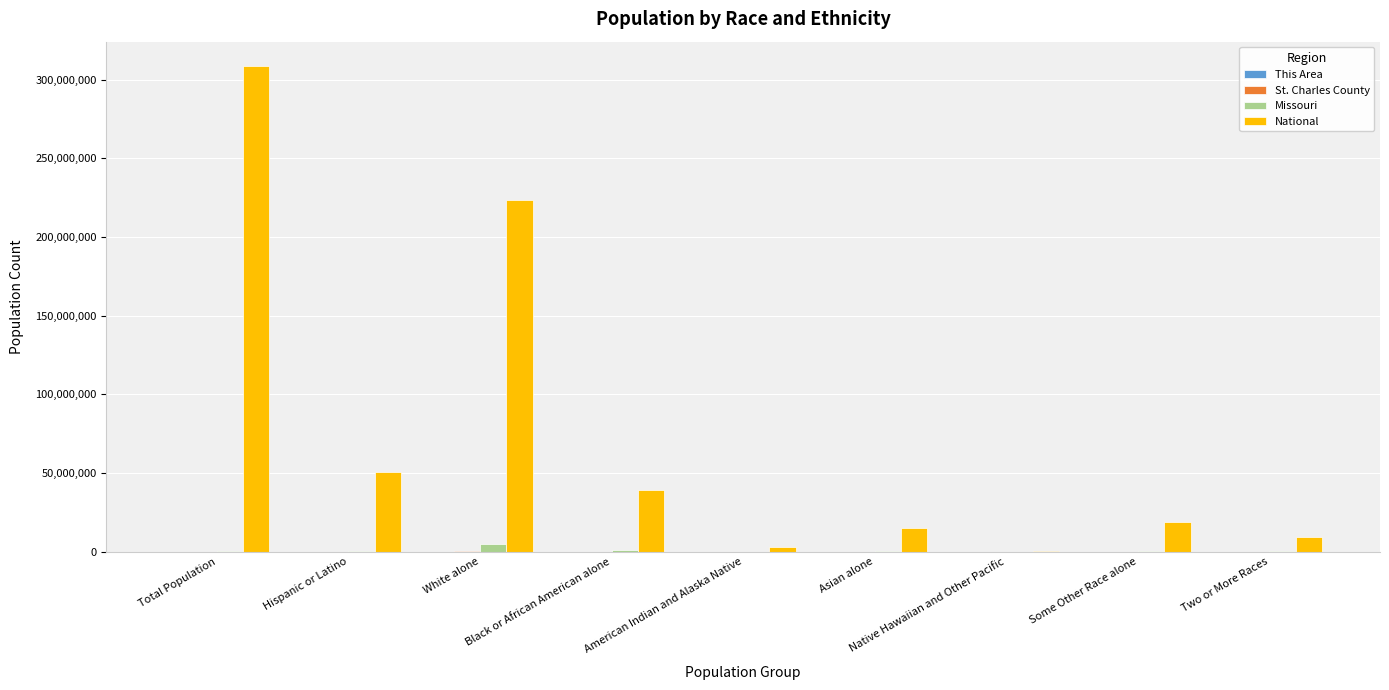

Between Hispanic or Latino and Asian alone, which series saw the biggest shift?

National